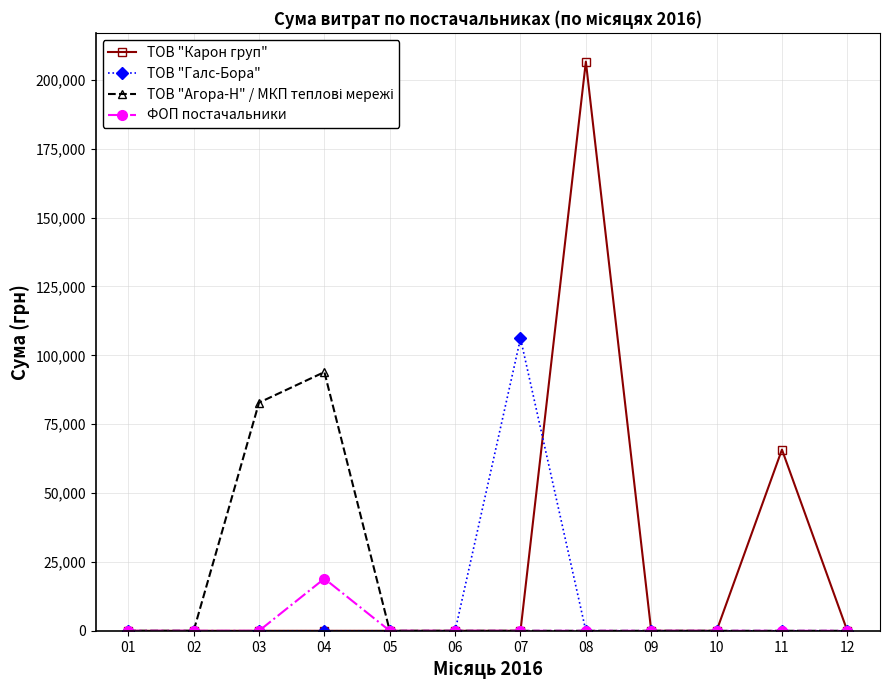

True or false: ТОВ "Карон груп" has more than 1 interior local peaks.

True